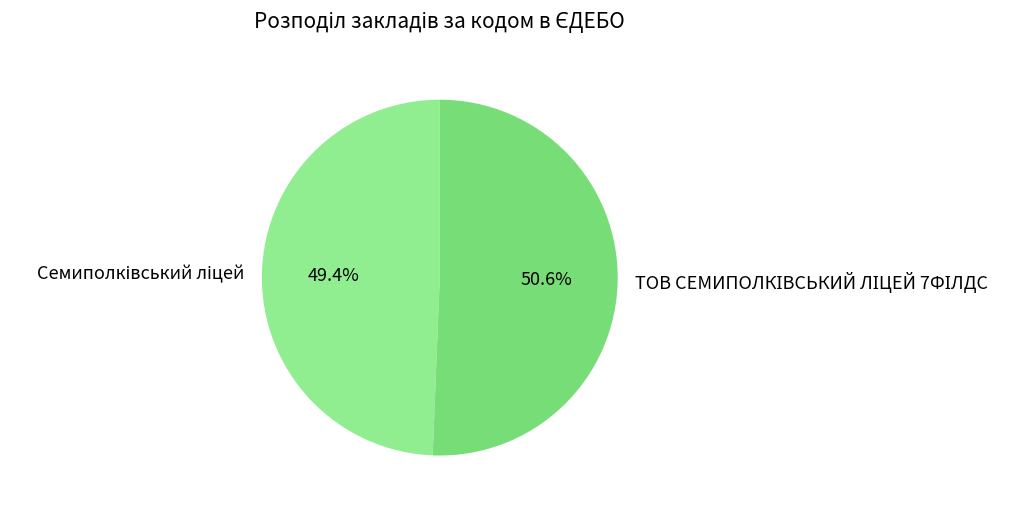

Is there any slice that represents more than half of the pie?

Yes